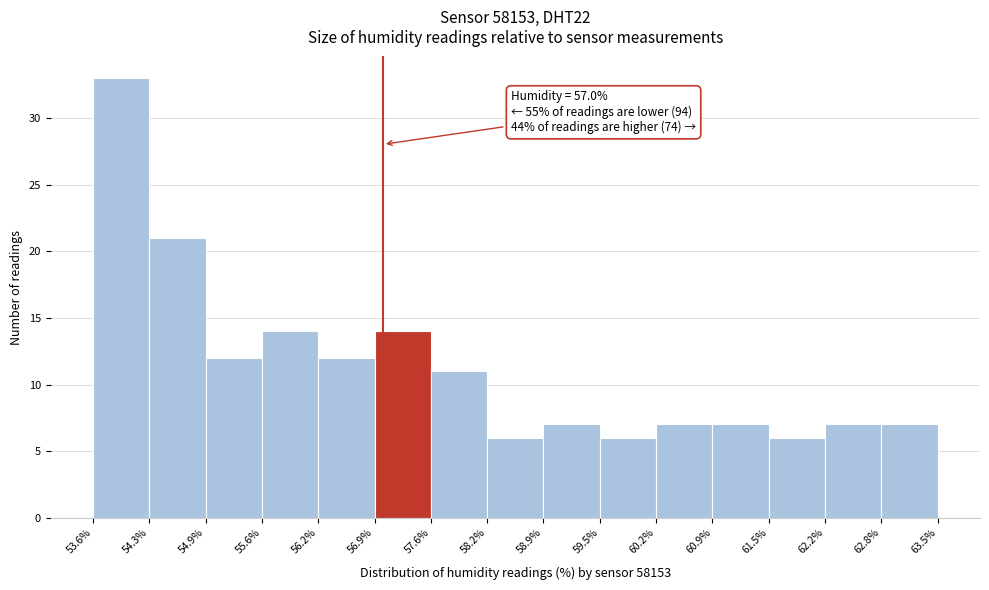

Which range on the x-axis has the tallest bar?

53.6% to 54.3%